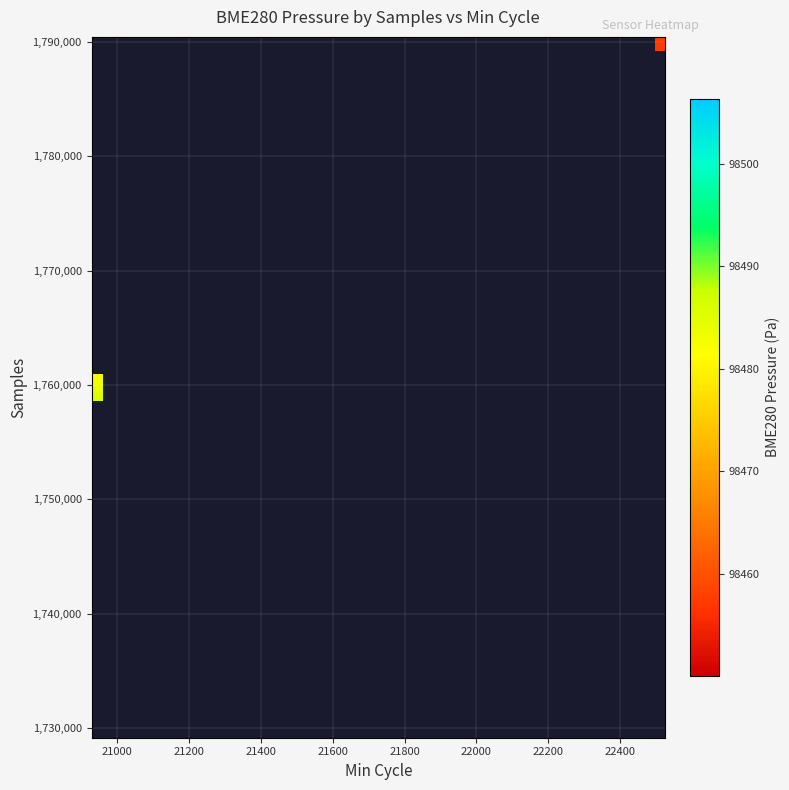

How many series are shown in this chart?

26